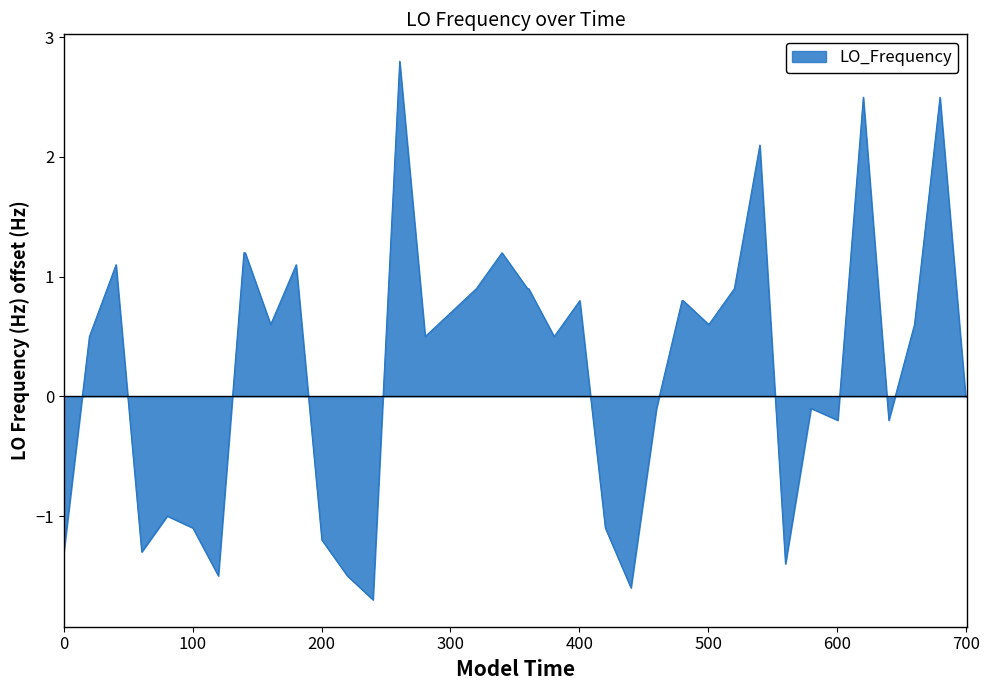

What is the difference between the maximum and minimum values?

4.5